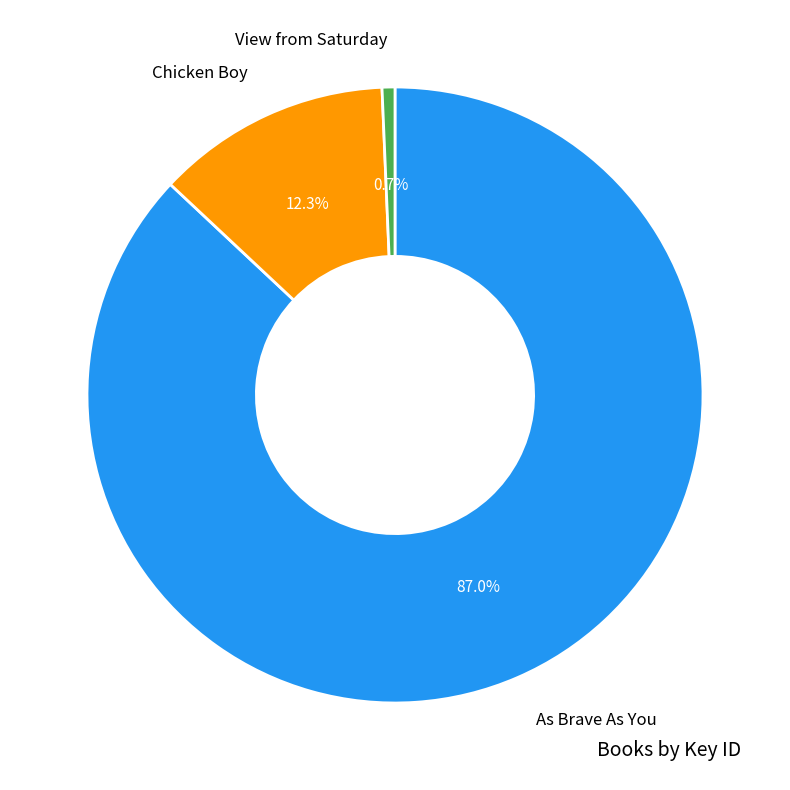

What percentage is the View from Saturday slice, to the nearest percent?

1%